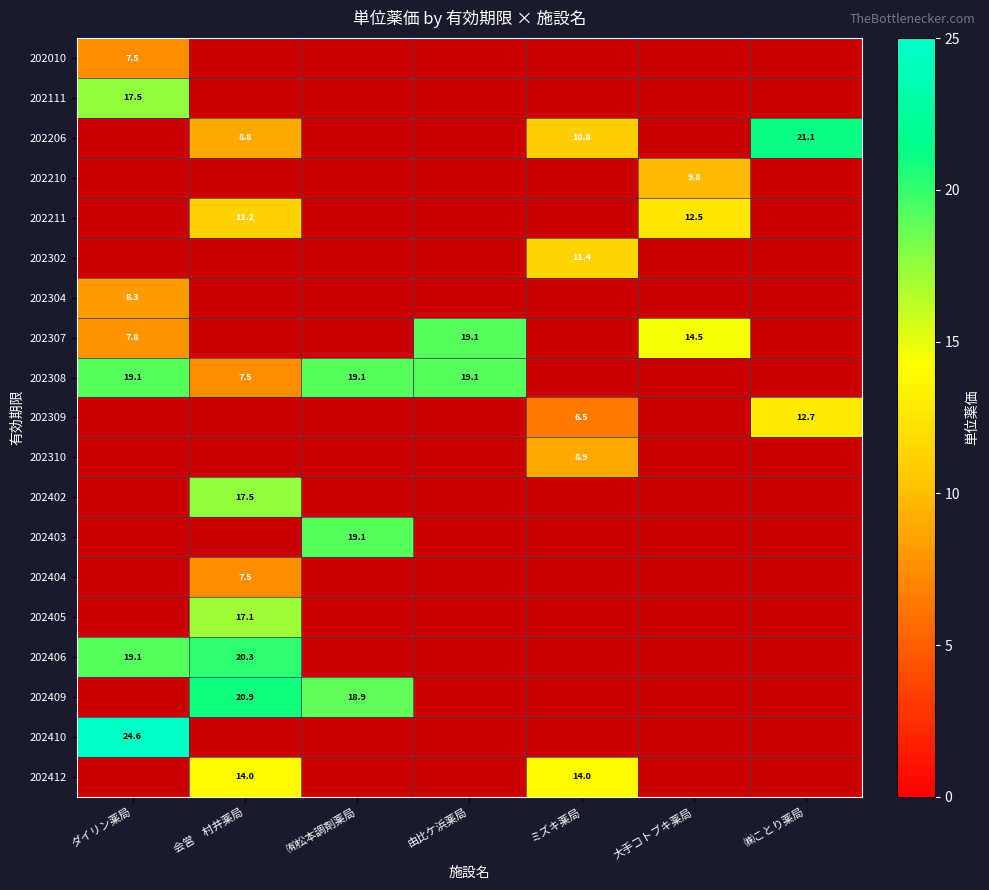

Which has a higher value, ㈱ことり薬局 or 会営　村井薬局?

会営　村井薬局